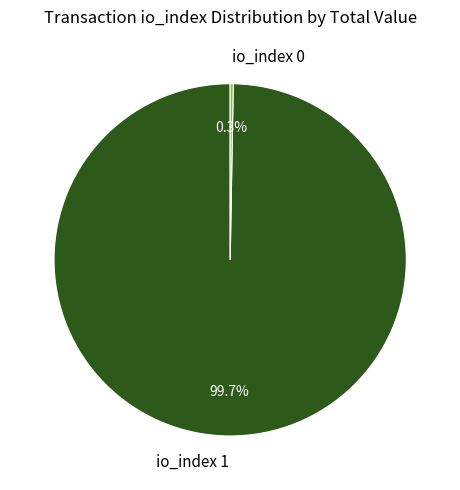

Is the sum of io_index 1 and io_index 0 greater than half?

Yes